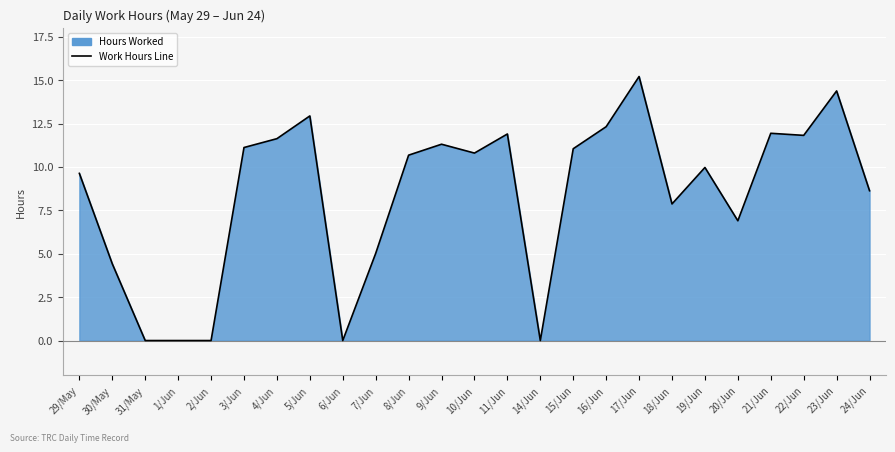

Where is the data nearest to the value 7?

20/Jun